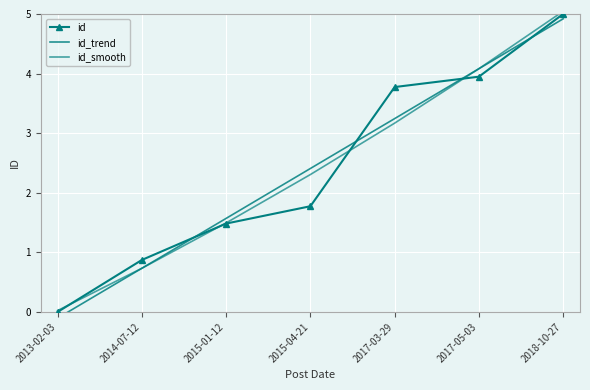

After their last crossing, which series has the higher values: id_trend or id?

id